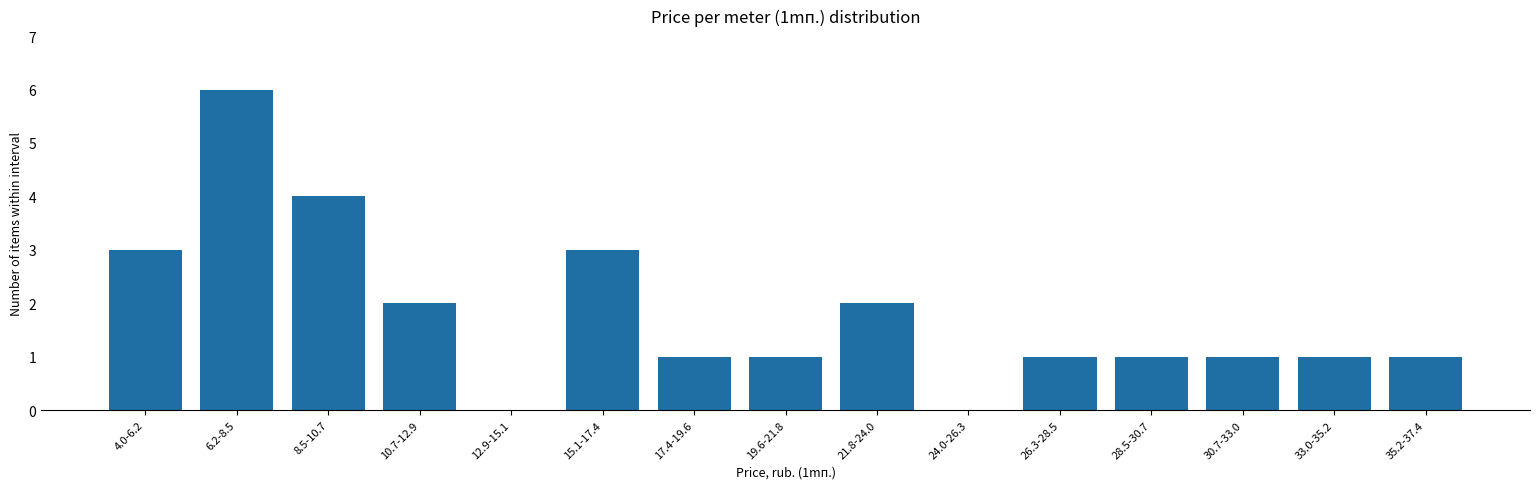

Reading right to left, what are all the values shown in this chart?

35.2-37.4=1	33.0-35.2=1	30.7-33.0=1	28.5-30.7=1	26.3-28.5=1	24.0-26.3=0	21.8-24.0=2	19.6-21.8=1	17.4-19.6=1	15.1-17.4=3	12.9-15.1=0	10.7-12.9=2	8.5-10.7=4	6.2-8.5=6	4.0-6.2=3